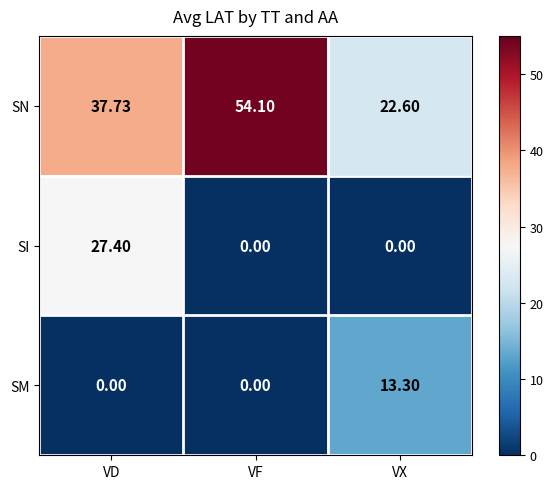

Rank the series by their maximum value, from highest to lowest.

SN, SI, SM